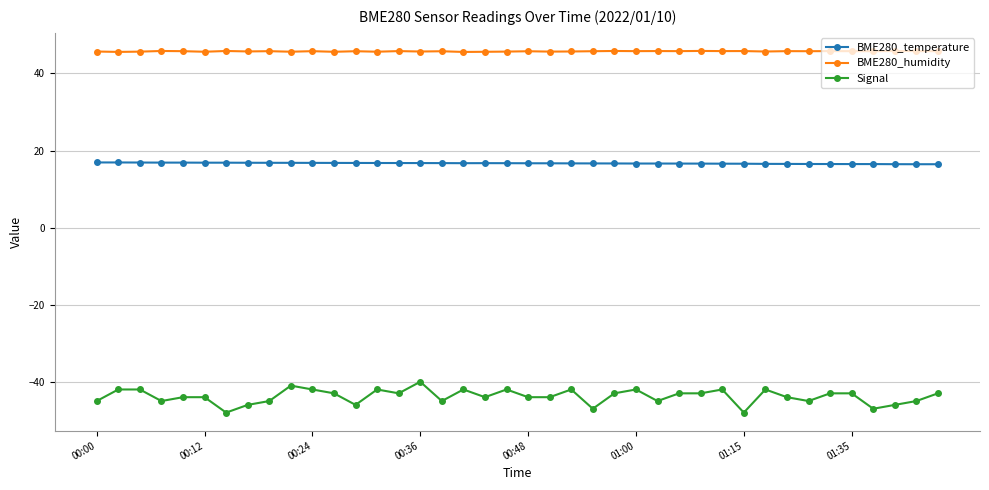

What is the difference between the maximum and second lowest values in the Signal series?

8.0